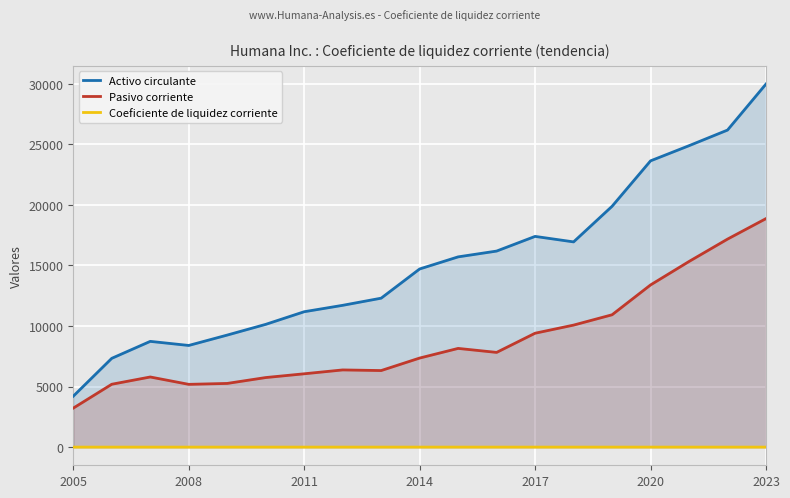

What is the spread (max minus min) of values at 2023?

29984.4